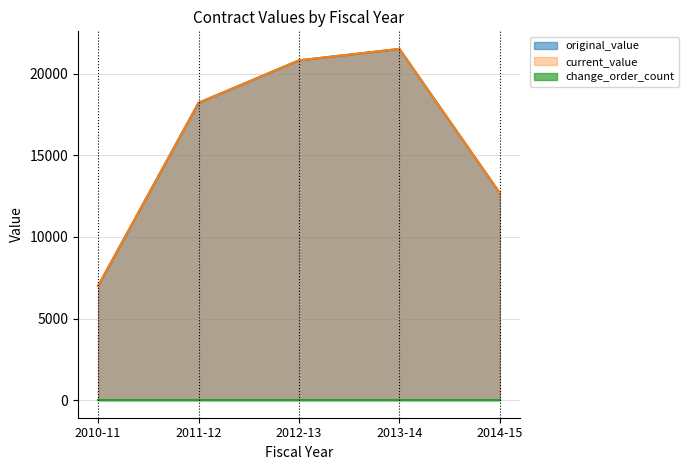

Is it true that current_value equals 18216.8 at 2011-12?

True